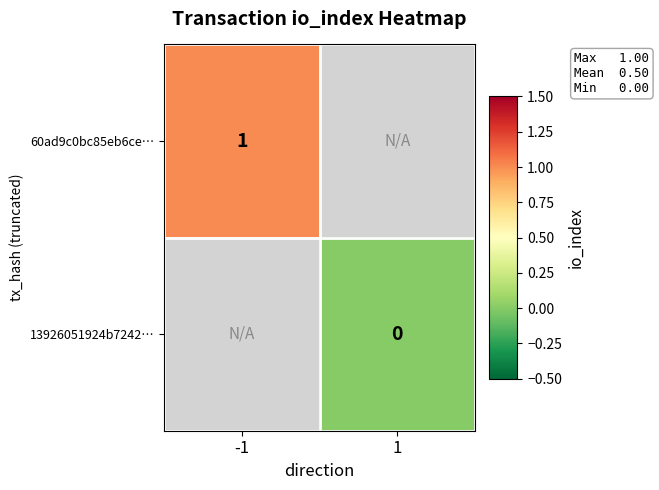

True or false: 60ad9c0bc85eb6ce… has a value of 2 at -1.

False